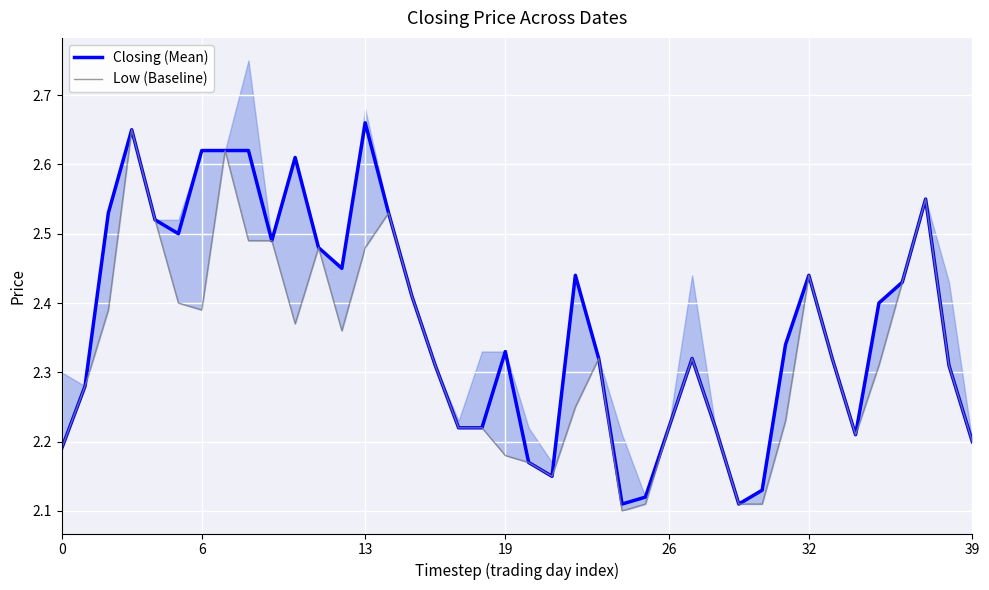

Read the Low (Baseline) value at 20.

2.2